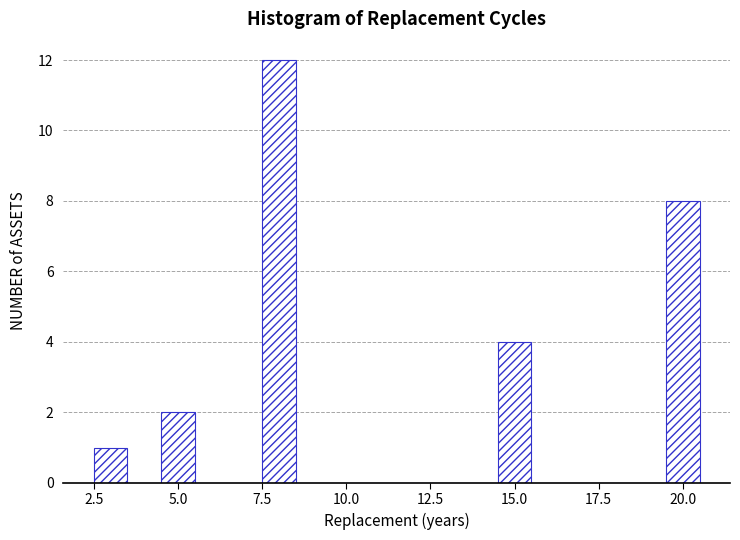

Read against the x-axis, roughly where is the centre of the tallest bar?

8.0